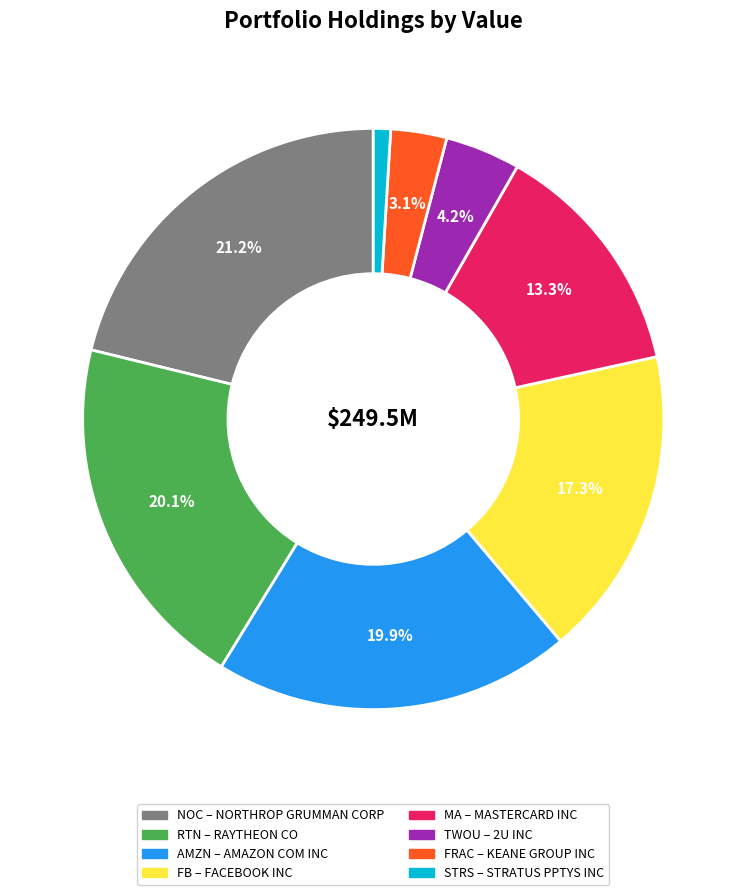

Is there any slice that represents more than half of the pie?

No